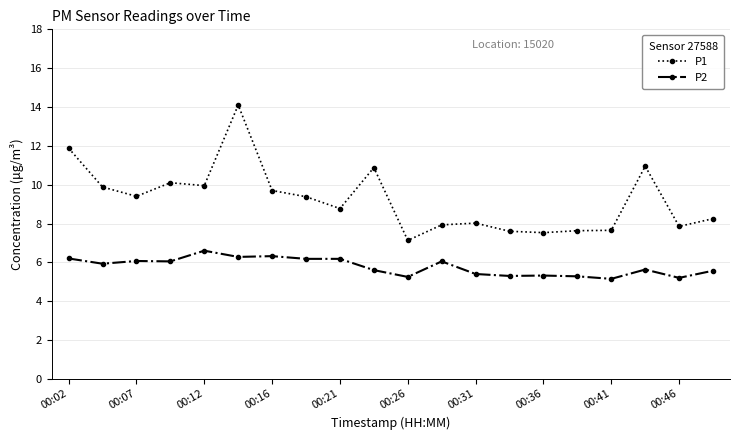

What is the value of the P1 point at the 1st from the left?

11.9